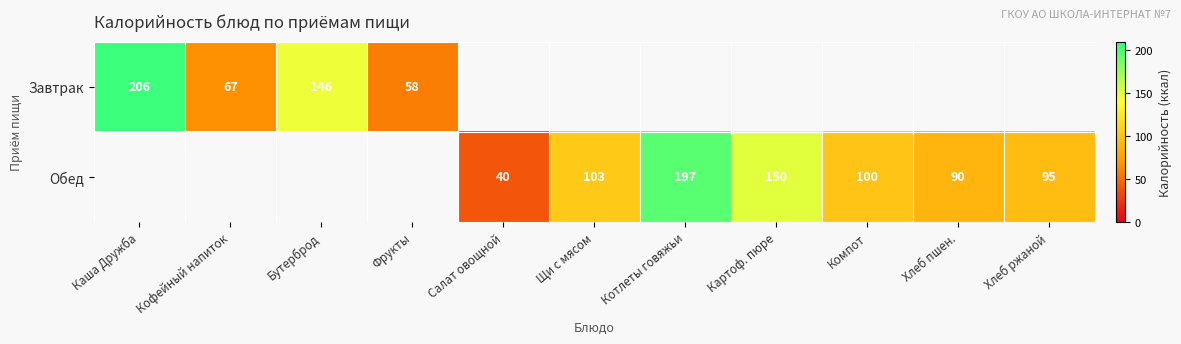

Which label corresponds to the smallest value in the chart?

Салат овощной